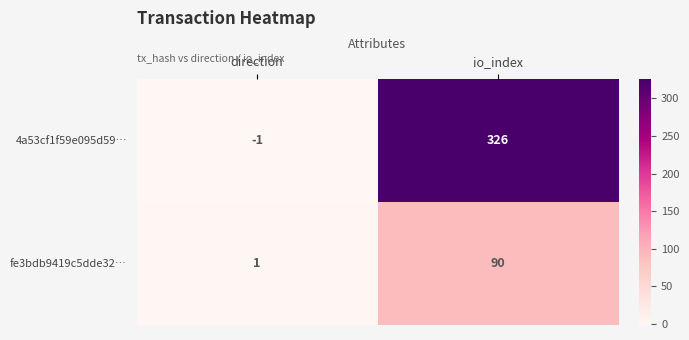

What is the highest value of the 4a53cf1f59e095d59… series?

326